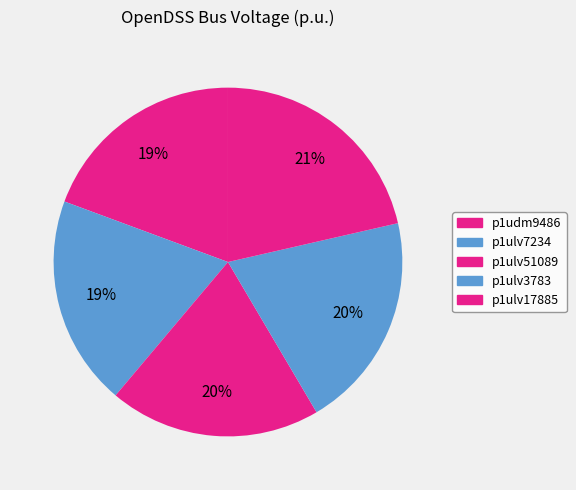

How many slices are in this pie chart?

5